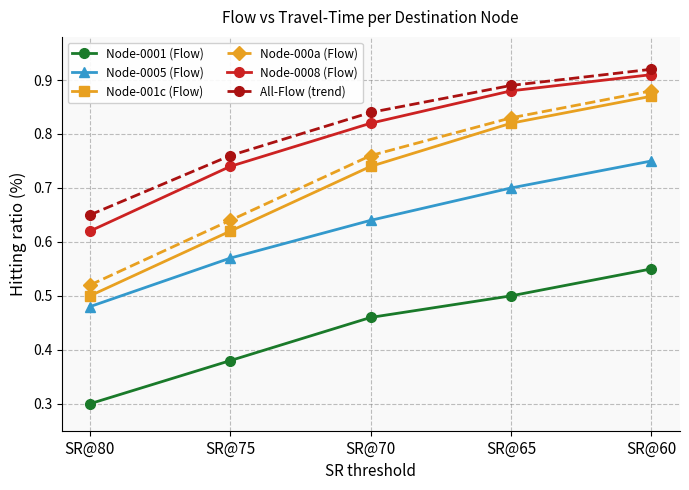

True or false: Node-0008 (Flow) has more than 0 interior local peaks.

False